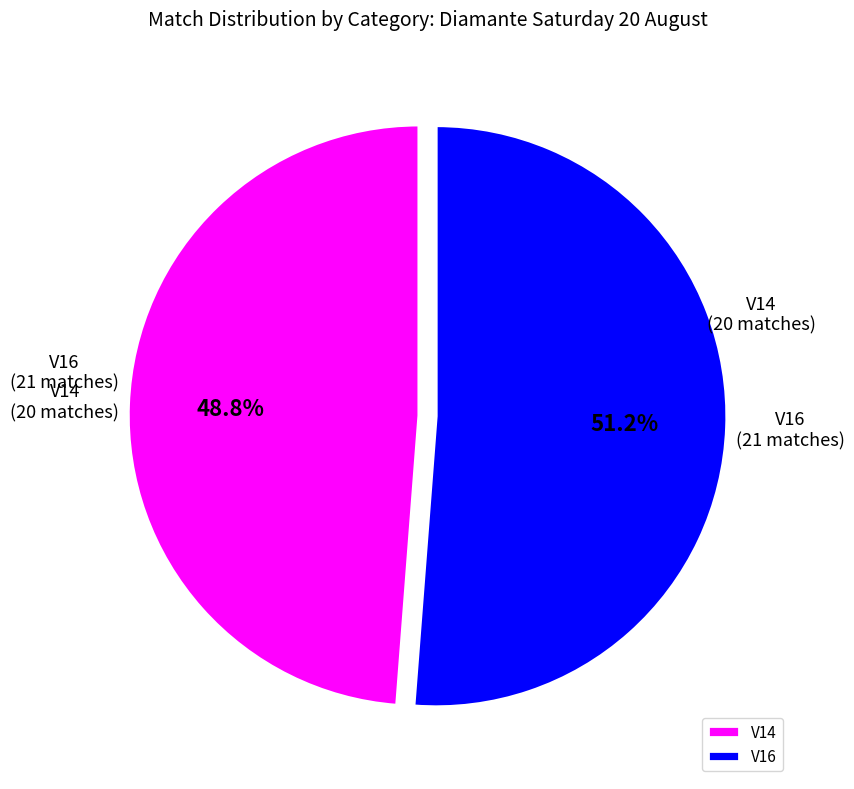

Rank the categories by value from lowest to highest.

V14, V16